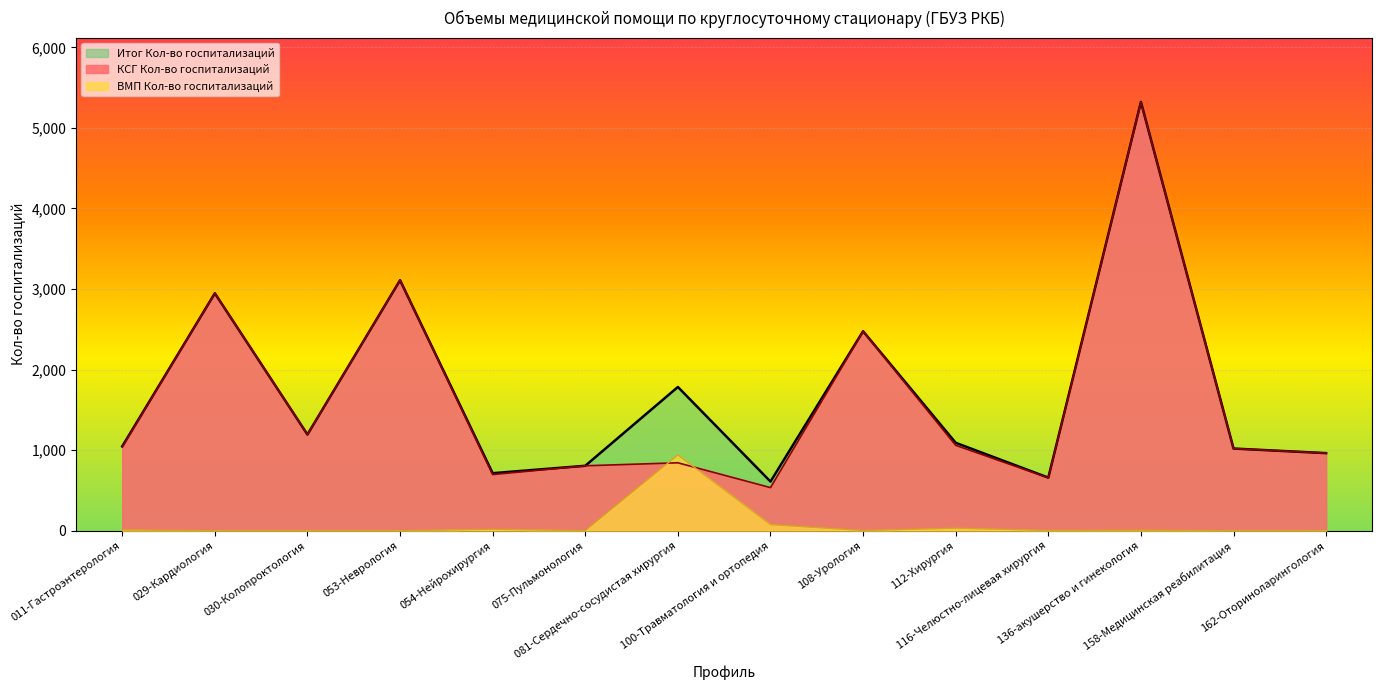

At how many categories does at least one series exceed 2216?

4